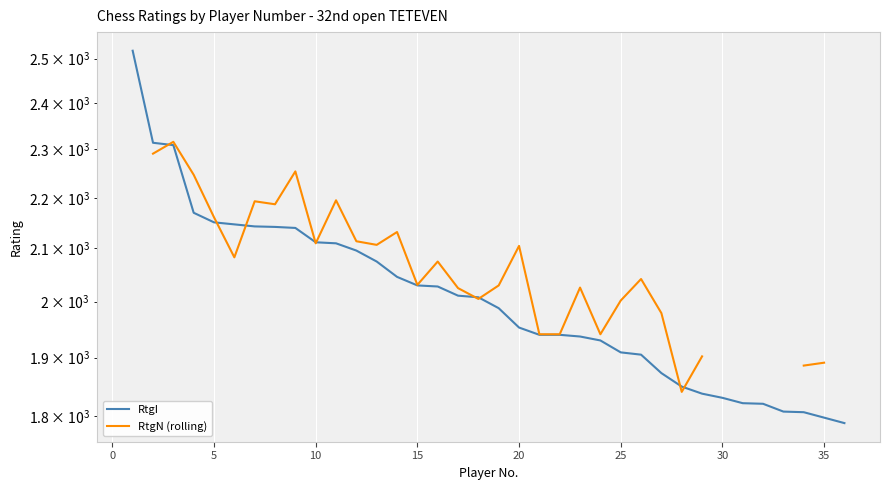

How many lines are shown in the chart?

2